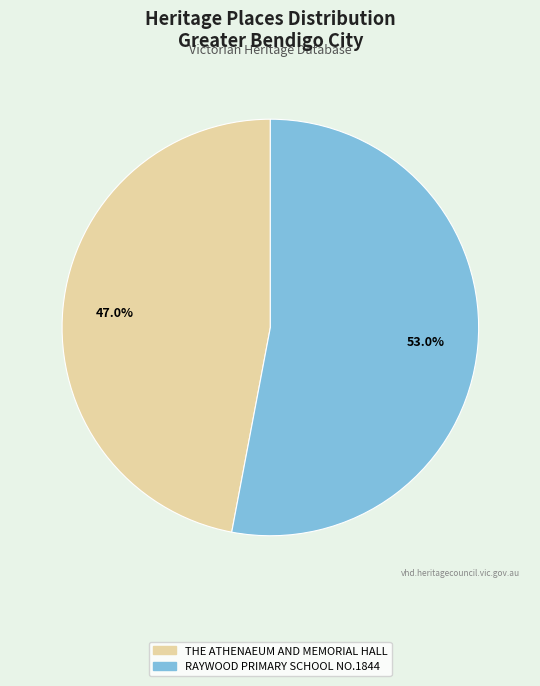

To the nearest percent, what percentage of the pie is RAYWOOD PRIMARY SCHOOL NO.1844?

53%